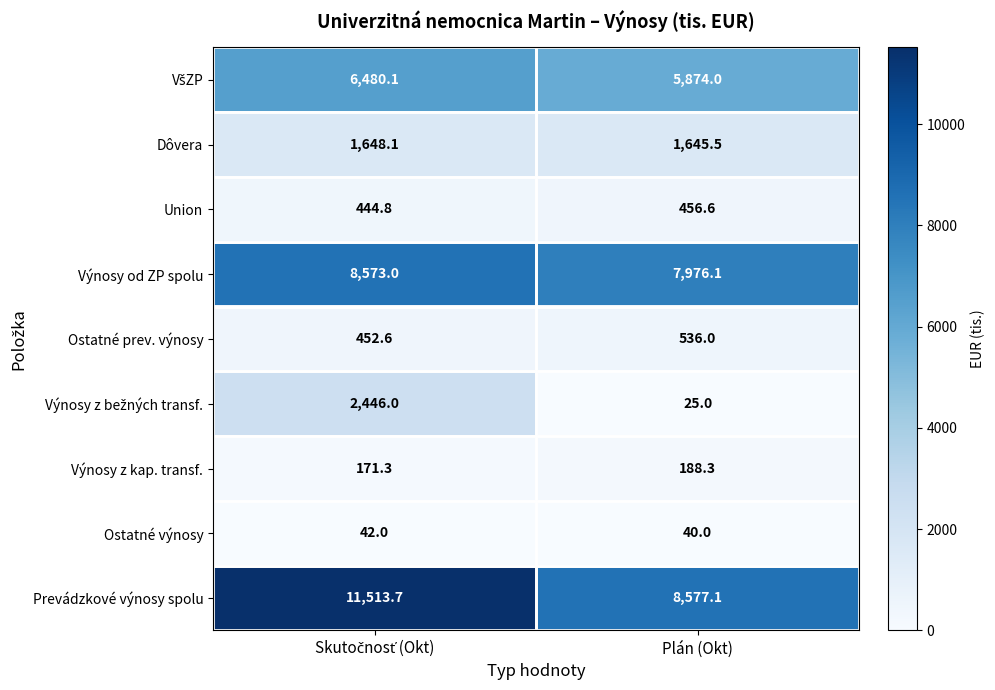

True or false: Výnosy od ZP spolu has a value of 12747.6 at Plán (Okt).

False